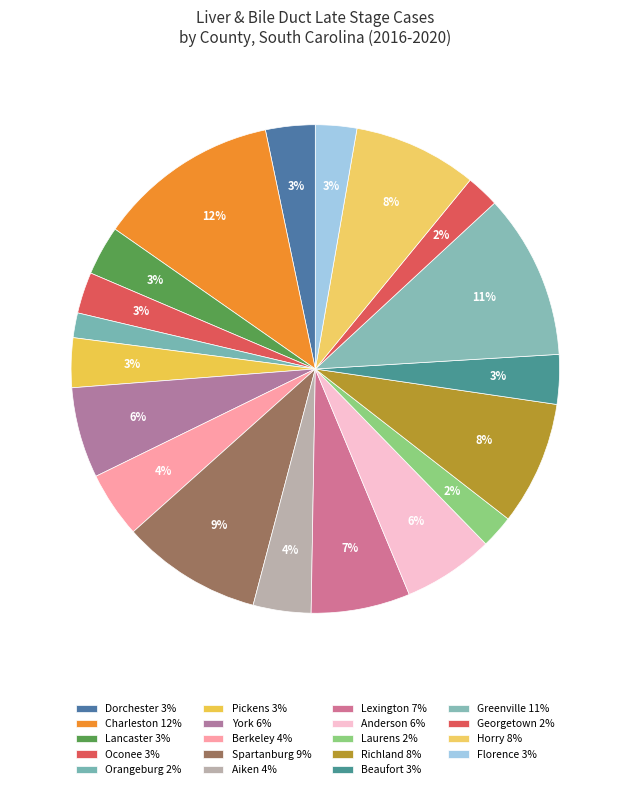

To the nearest percent, what portion does Aiken represent?

4%